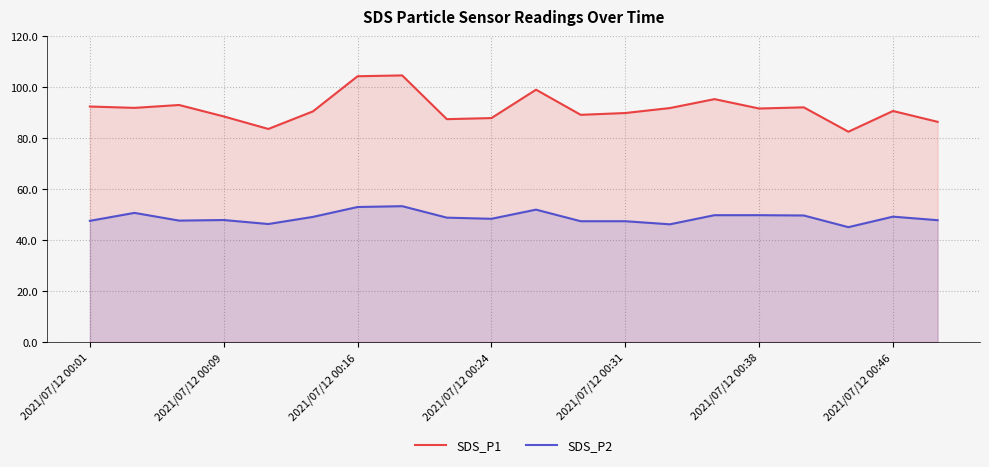

Which series has the largest range (max minus min)?

SDS_P1